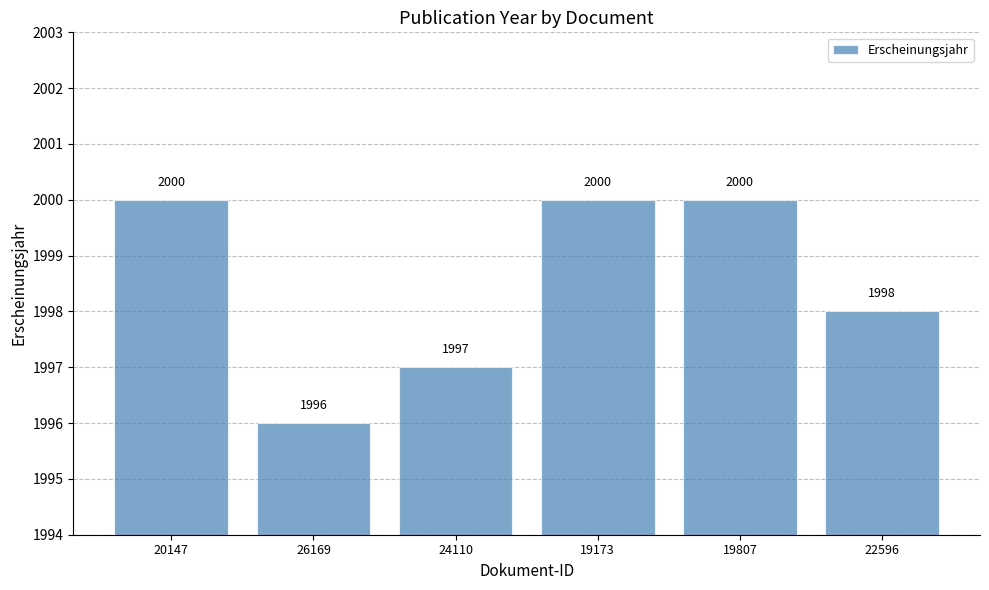

The value at 22596 is 662. True or false?

False